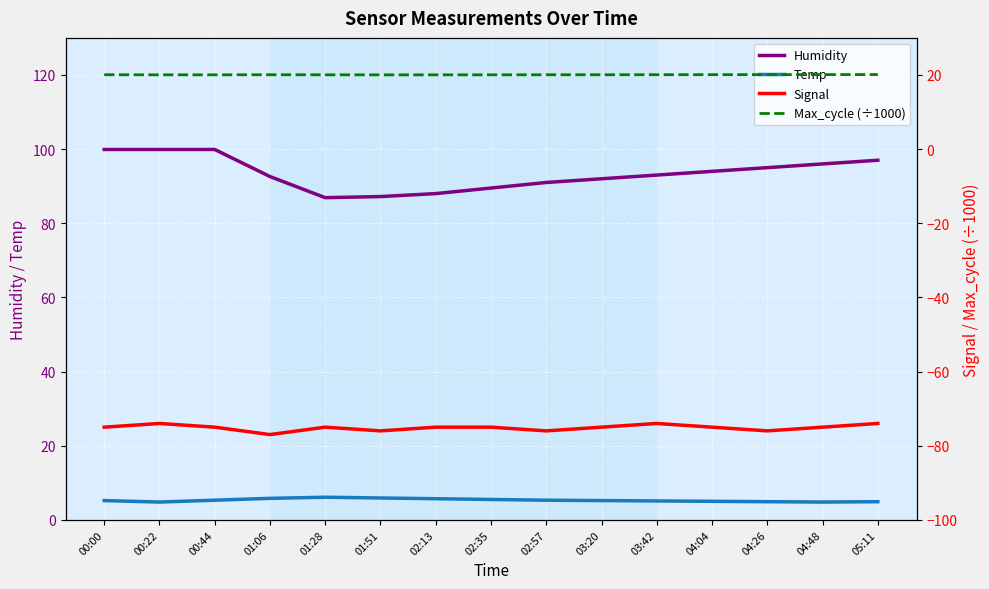

Which series has the largest range (max minus min)?

Humidity